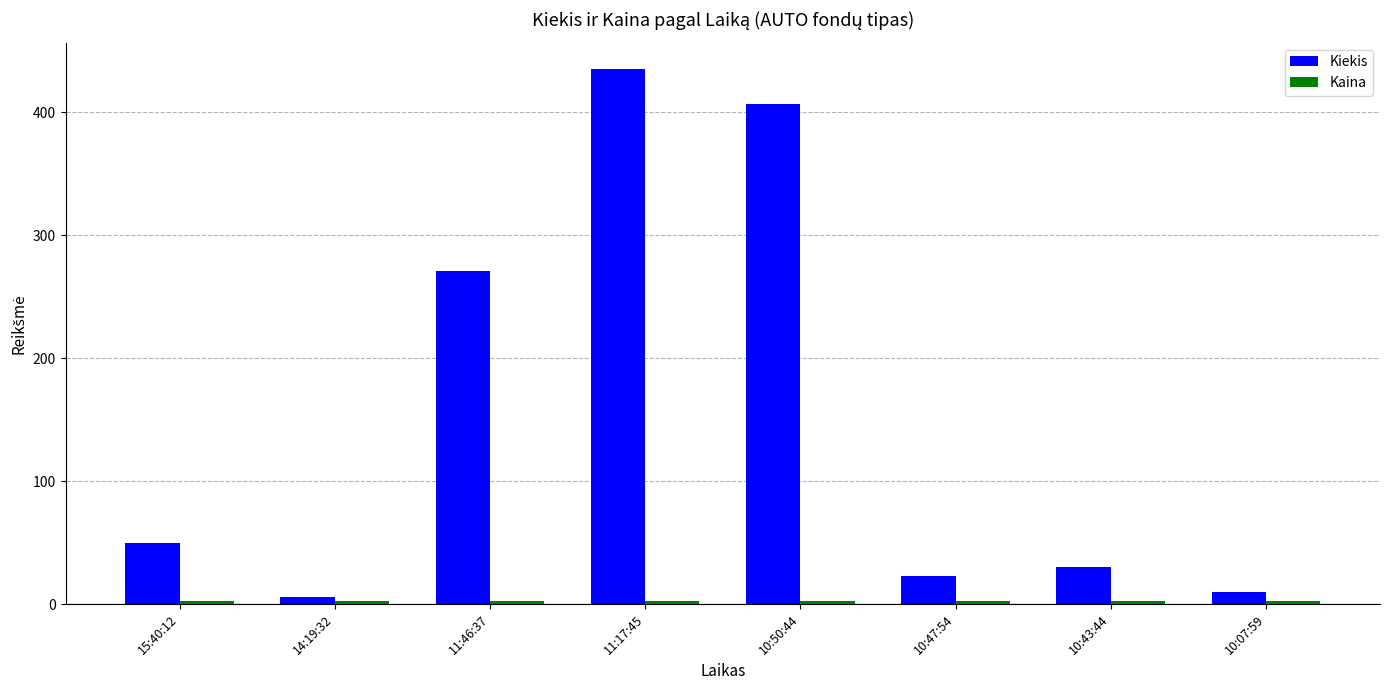

Where is Kiekis nearest to the value 220?

11:46:37